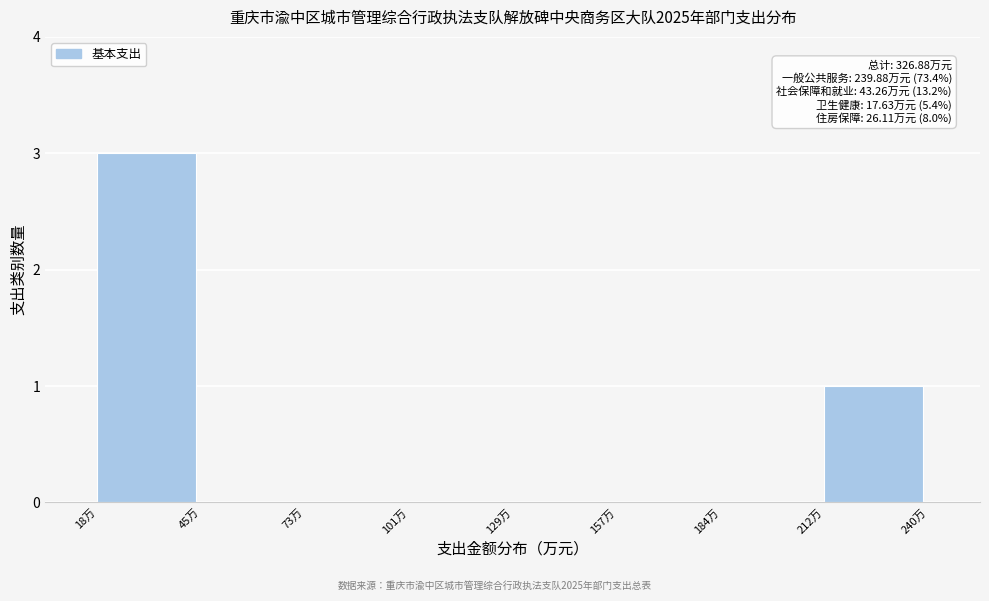

Over which range of the x-axis is the bar tallest?

20 to 45